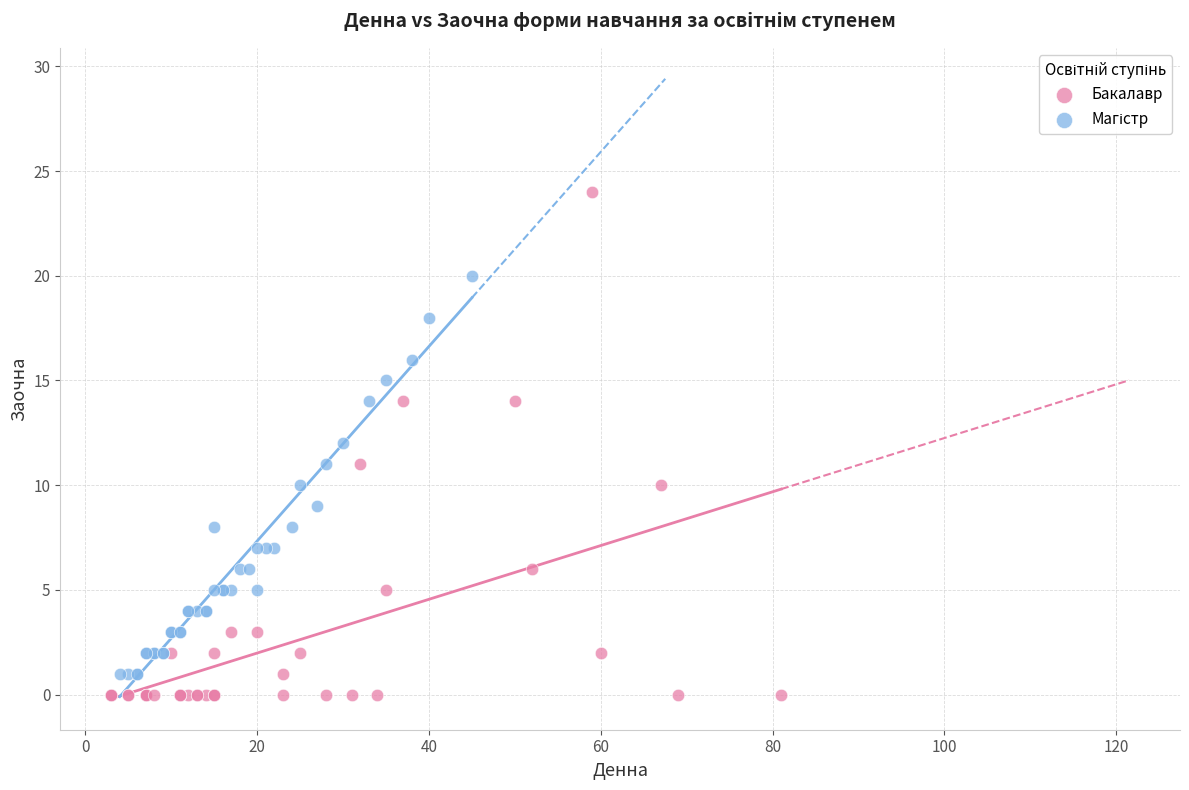

Which series has the widest spread of Y values?

Бакалавр